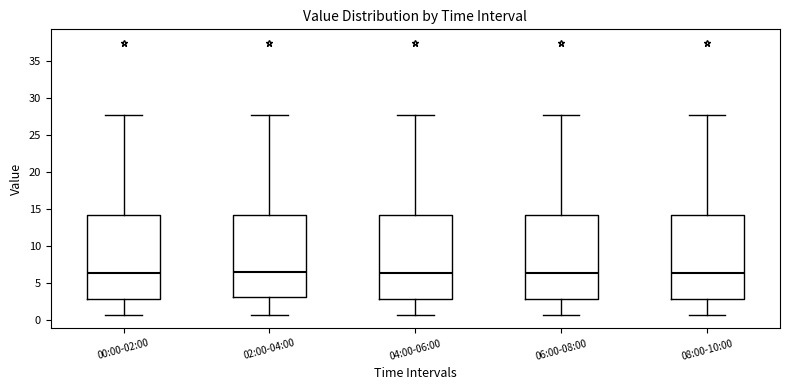

Where does the median line of the box for 02:00-04:00 sit on the y-axis? The values are not printed on the chart, so give them approximately, as read against the axis.

6.5